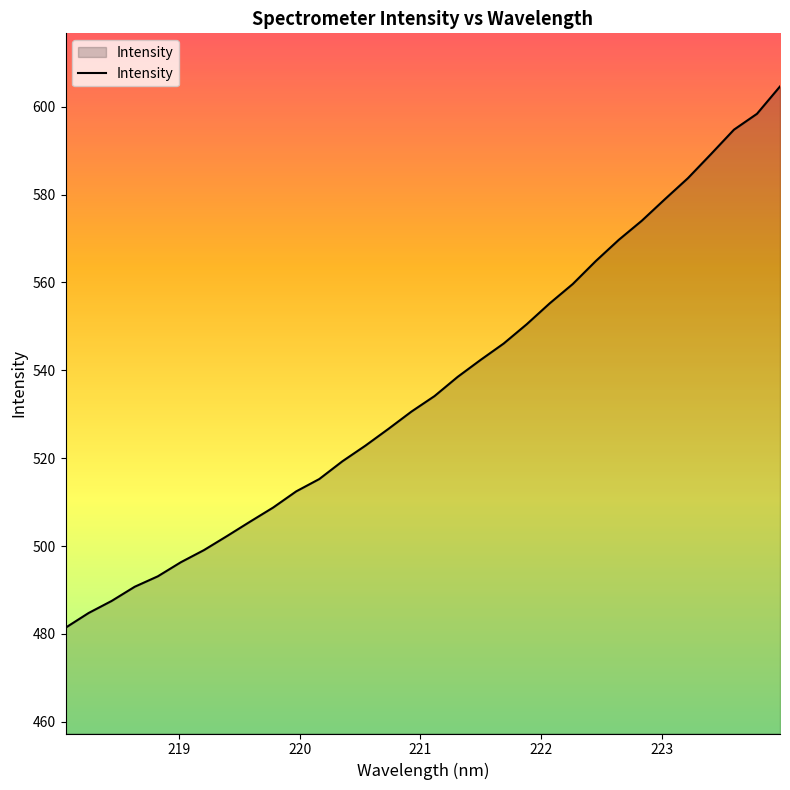

What is the greatest value displayed?

604.6